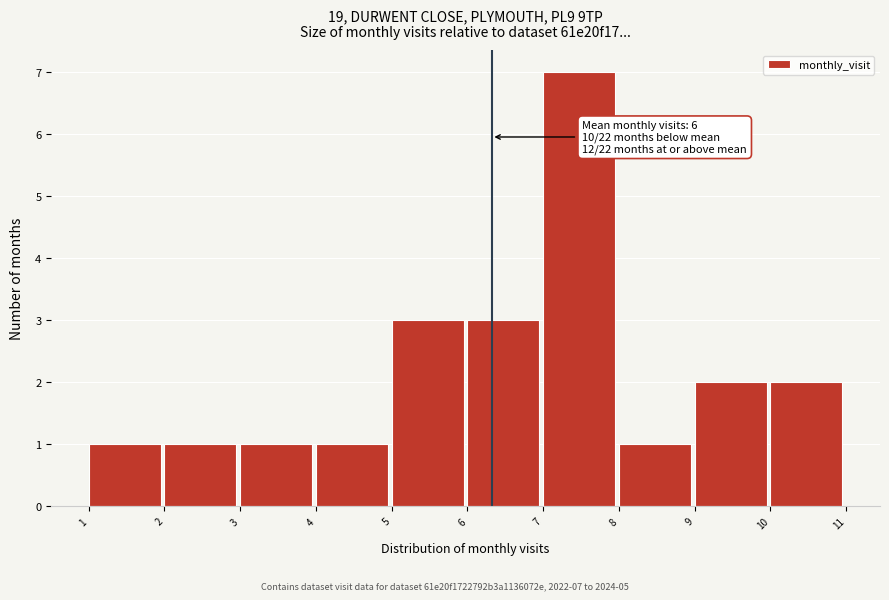

Over which range of the x-axis is the bar tallest?

7 to 8